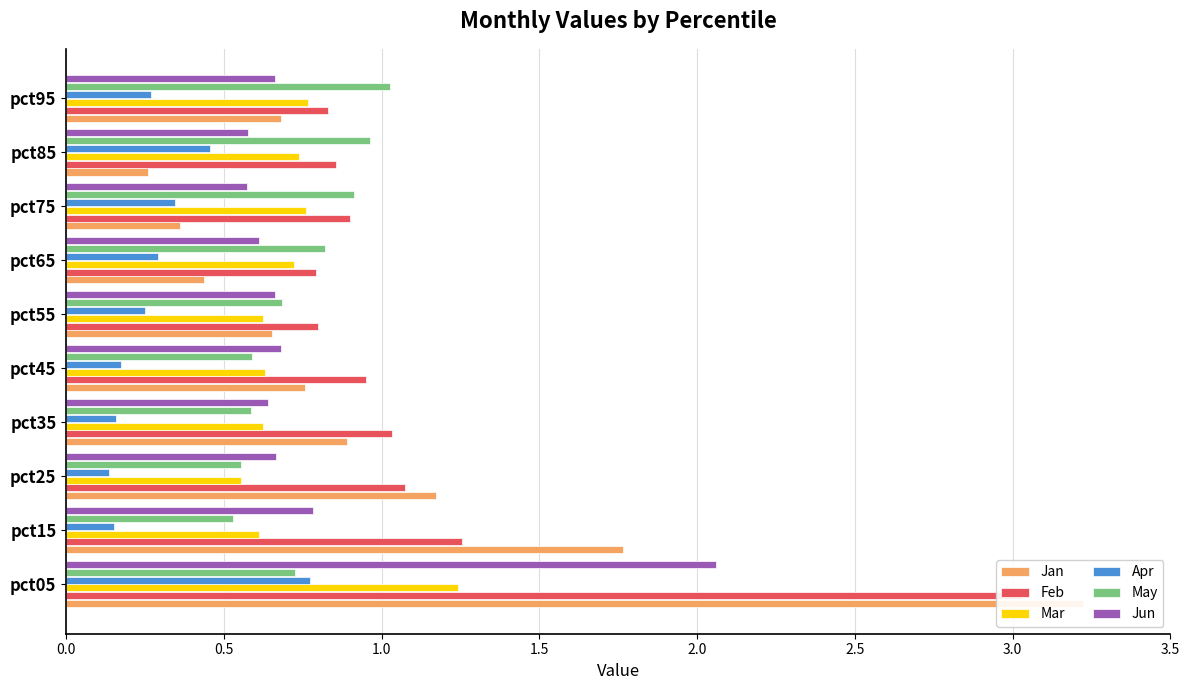

The value of Mar at pct45 is 0.4. True or false?

False